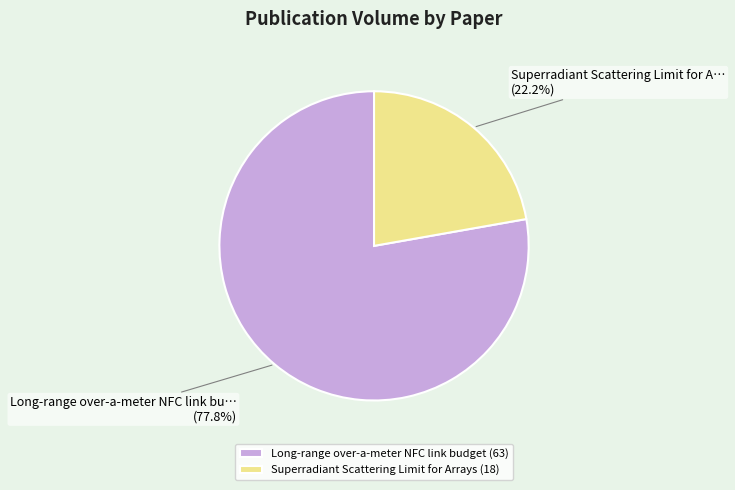

What is the majority slice?

Long-range over-a-meter NFC link budget